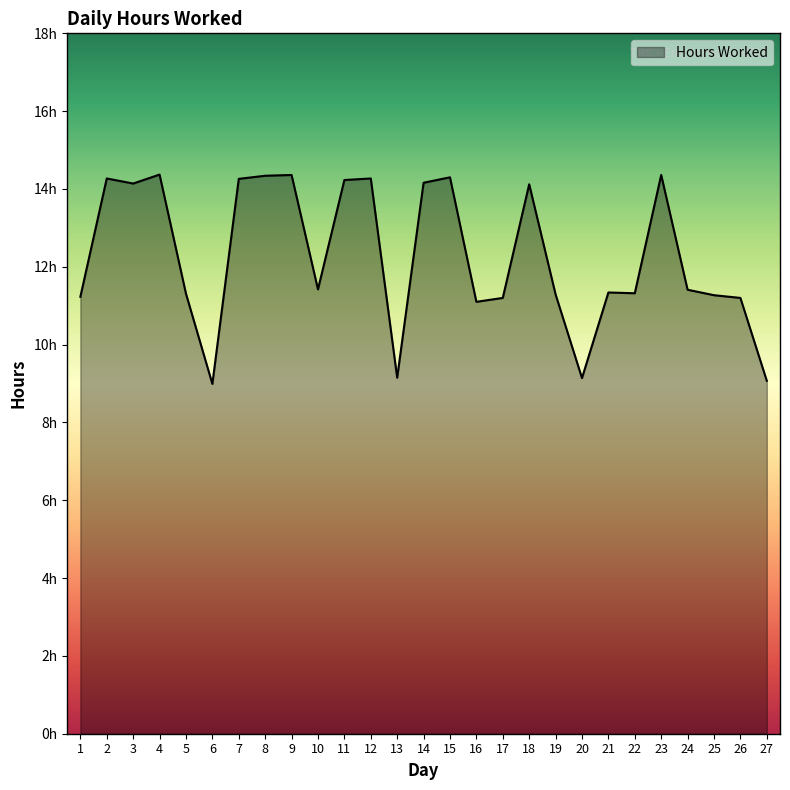

How many points are higher than both their immediate neighbors (excluding endpoints)?

8